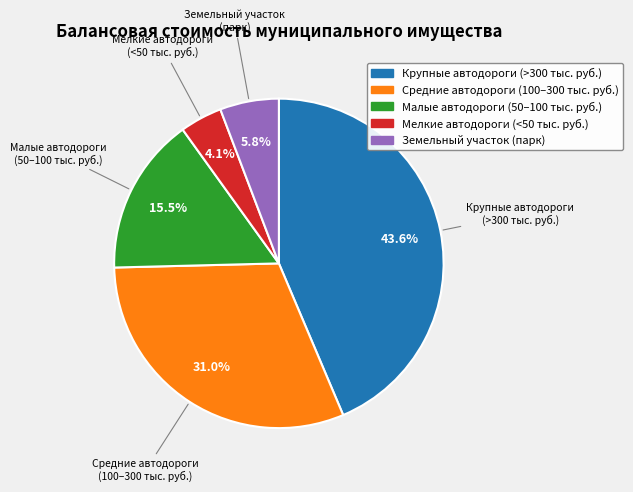

Is there a majority slice in this chart?

No